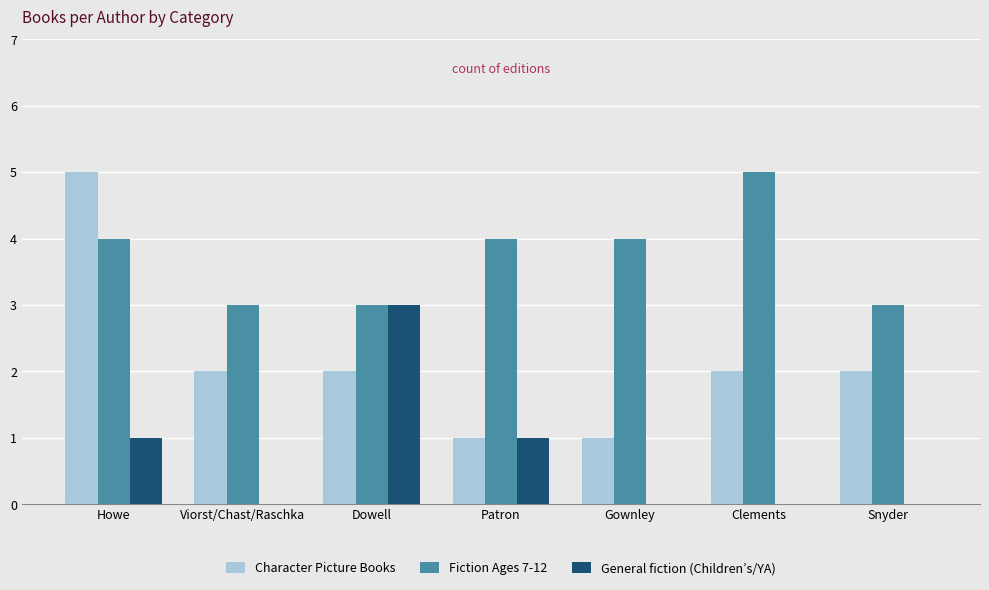

At which label does Character Picture Books first exceed 2?

Howe